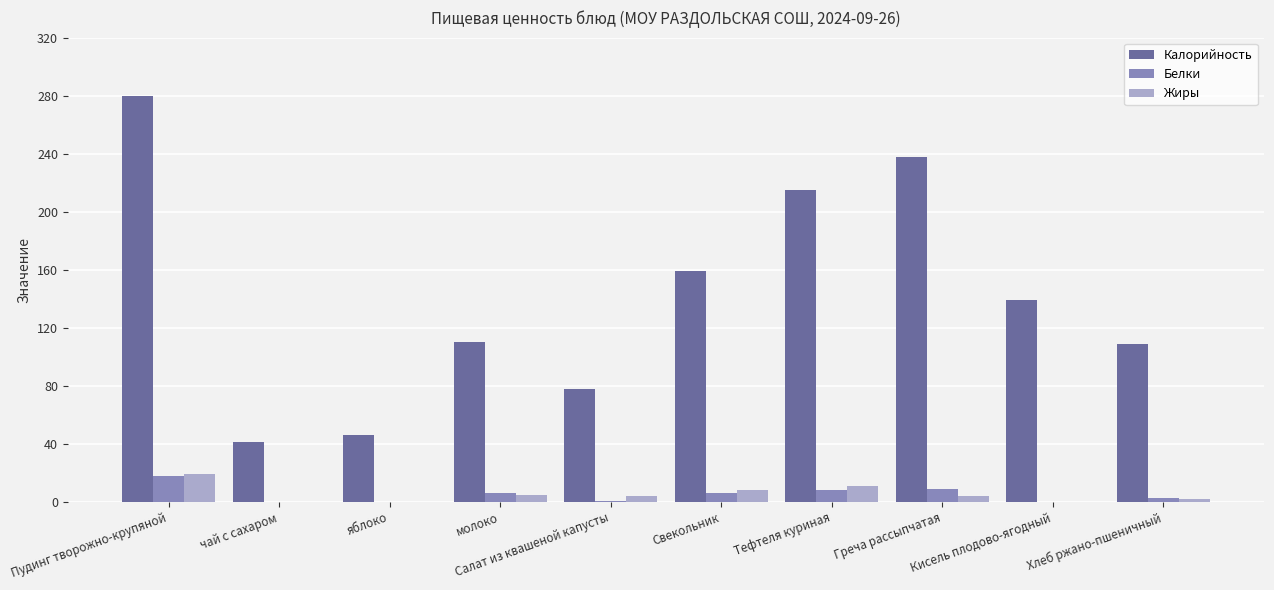

At which category does the chart reach its peak across all series?

Пудинг творожно-крупяной